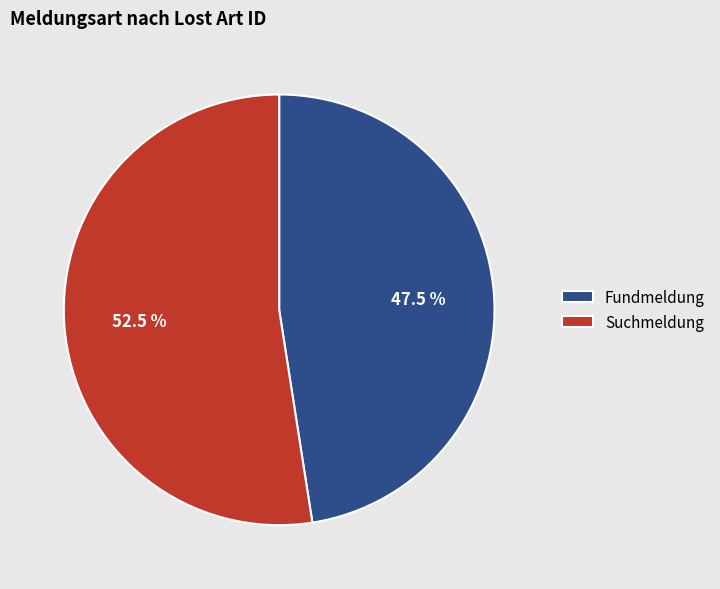

What is the ratio of the value at Fundmeldung to the value at Suchmeldung?

0.9